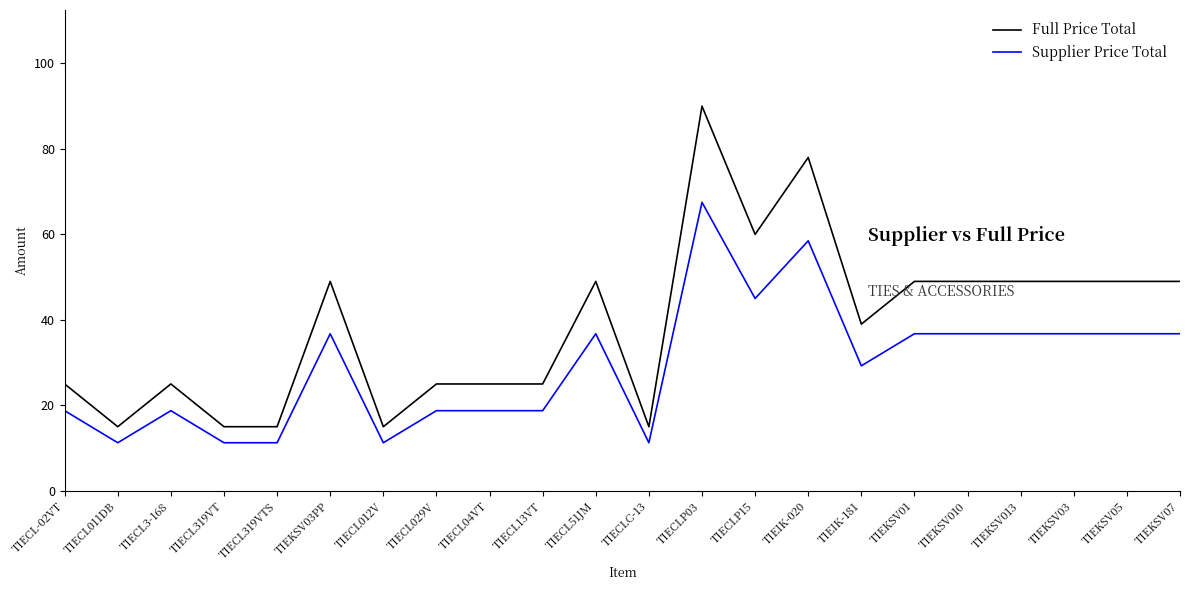

Does the chart have visible grid lines?

No